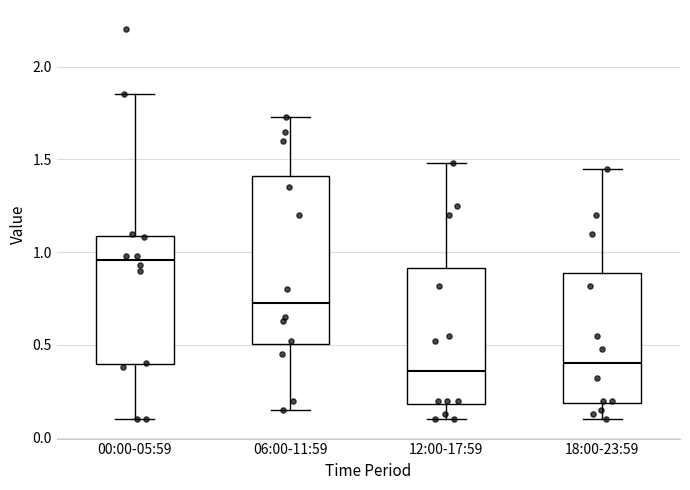

Reading left to right, transcribe this box plot: for each box, give where its median line is, the range the box spans, and where its two whiskers end, as read against the y-axis. The values are not printed on the chart, so give them approximately, as read against the axis.

00:00-05:59: median 0.95, box 0.40 to 1.10, whiskers 0.10 to 1.85
06:00-11:59: median 0.75, box 0.50 to 1.40, whiskers 0.15 to 1.75
12:00-17:59: median 0.35, box 0.20 to 0.90, whiskers 0.10 to 1.50
18:00-23:59: median 0.40, box 0.20 to 0.90, whiskers 0.10 to 1.45